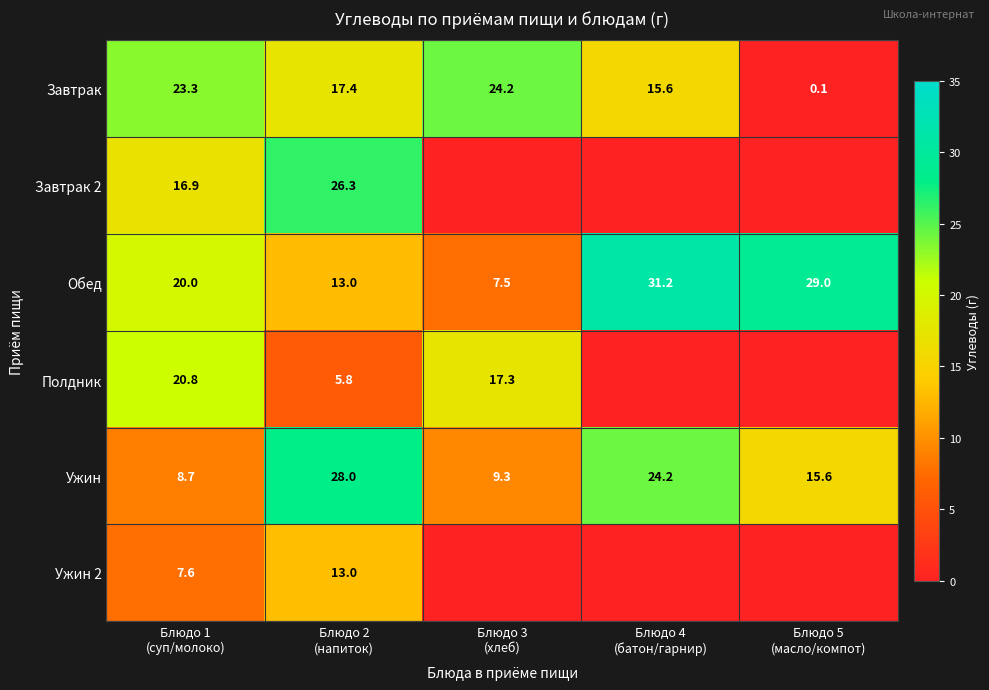

What is the average value of the Обед series?

20.1